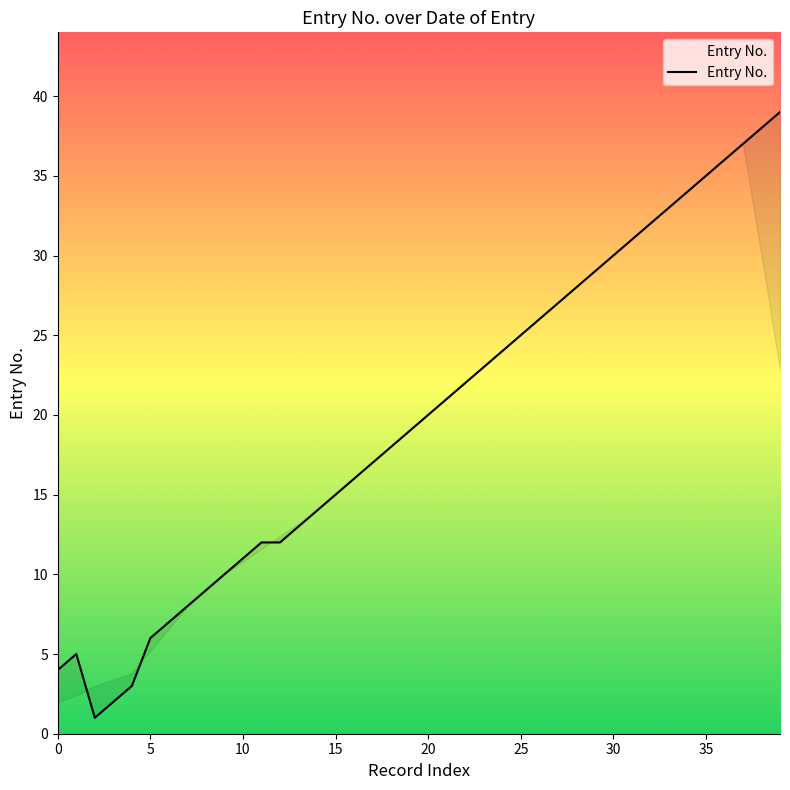

What is the label of the 11th point from the right?

29